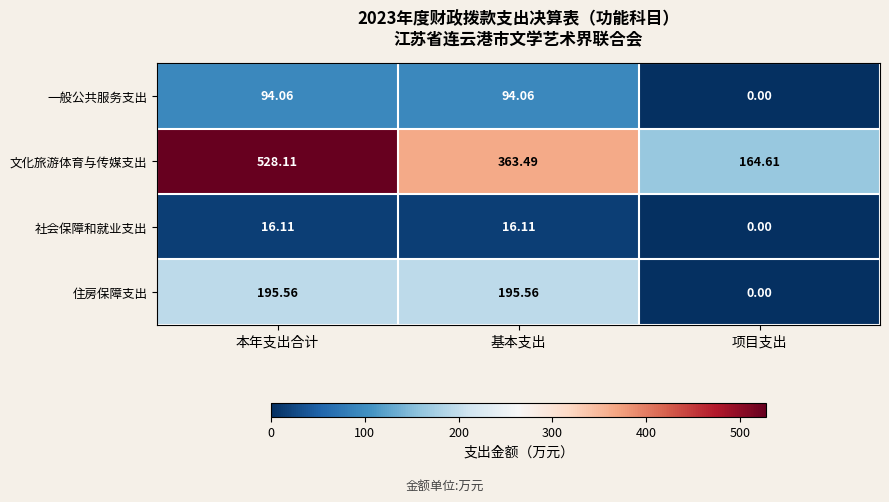

Where does the 社会保障和就业支出 series first go above 16?

本年支出合计